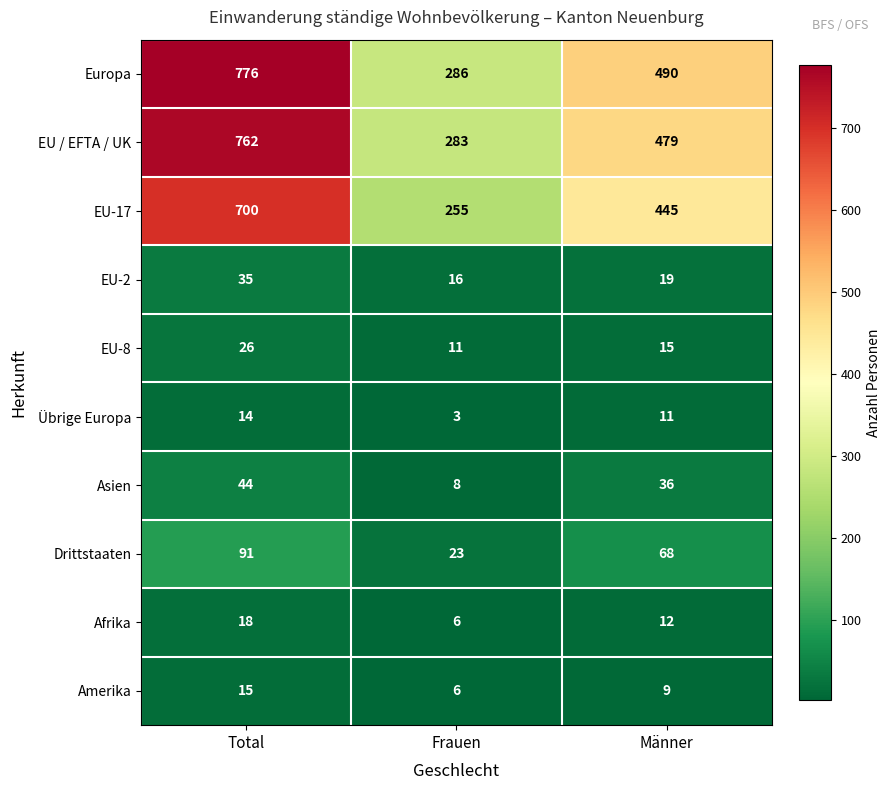

What is the approximate value of Europa at Männer, to the nearest 10?

490